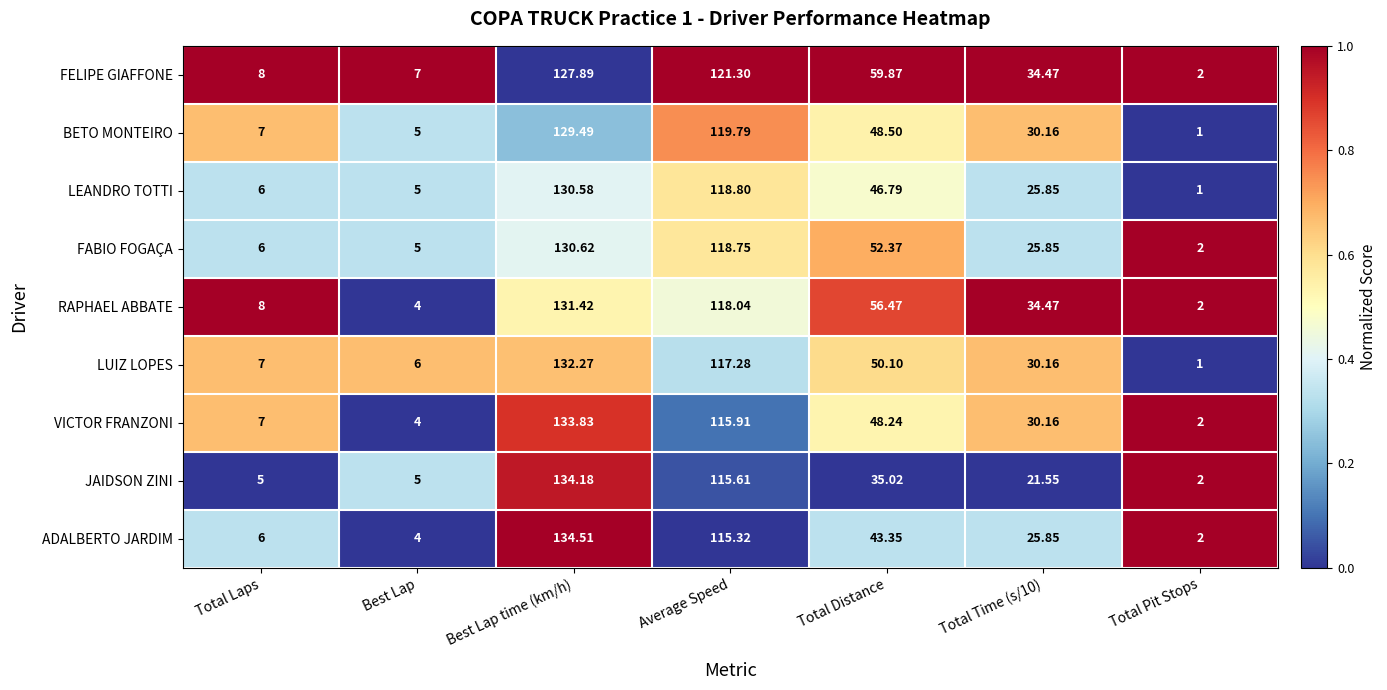

Which series has the widest spread of values?

ADALBERTO JARDIM